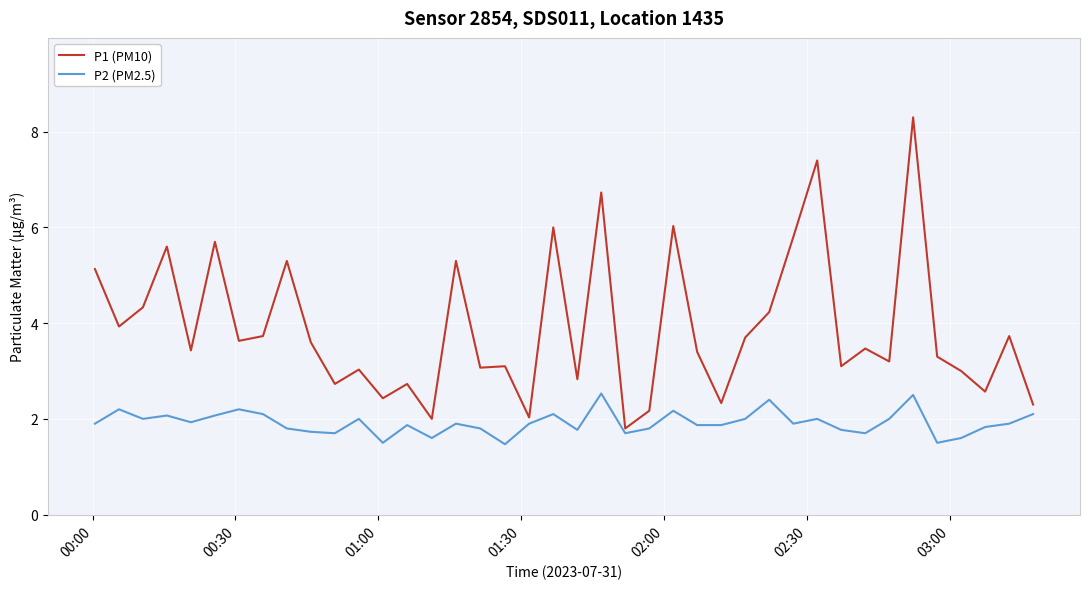

What is the difference between the maximum and minimum values in the P2 (PM2.5) series?

1.1